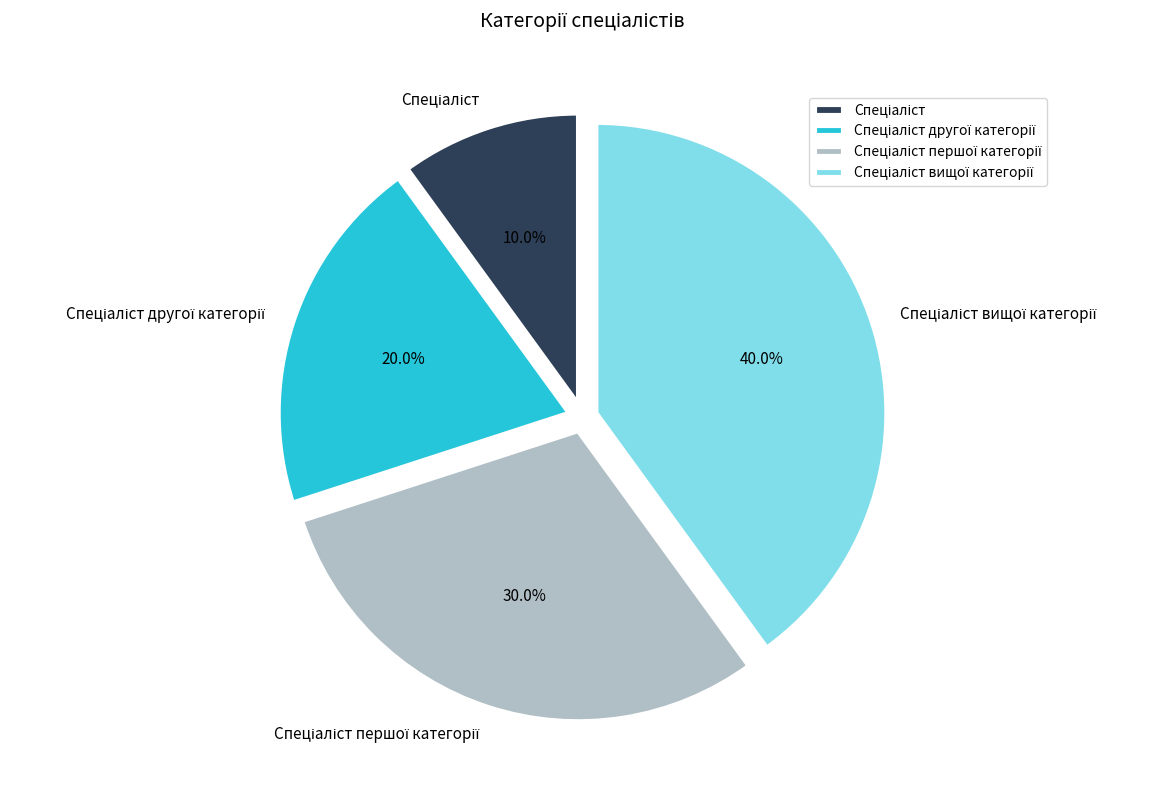

Is there any slice that represents more than half of the pie?

No